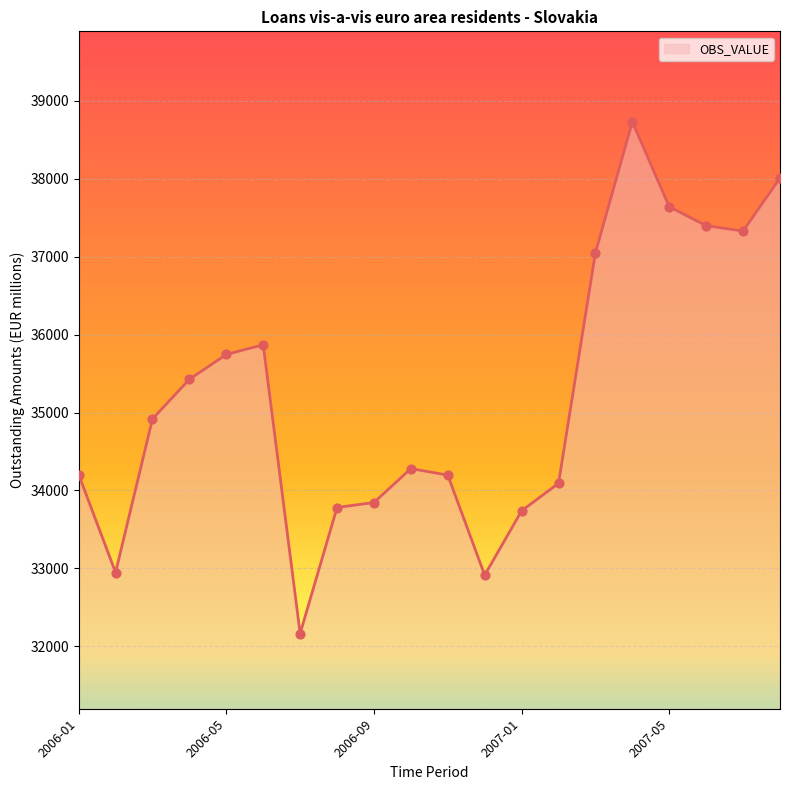

What is the greatest value displayed?

38730.6